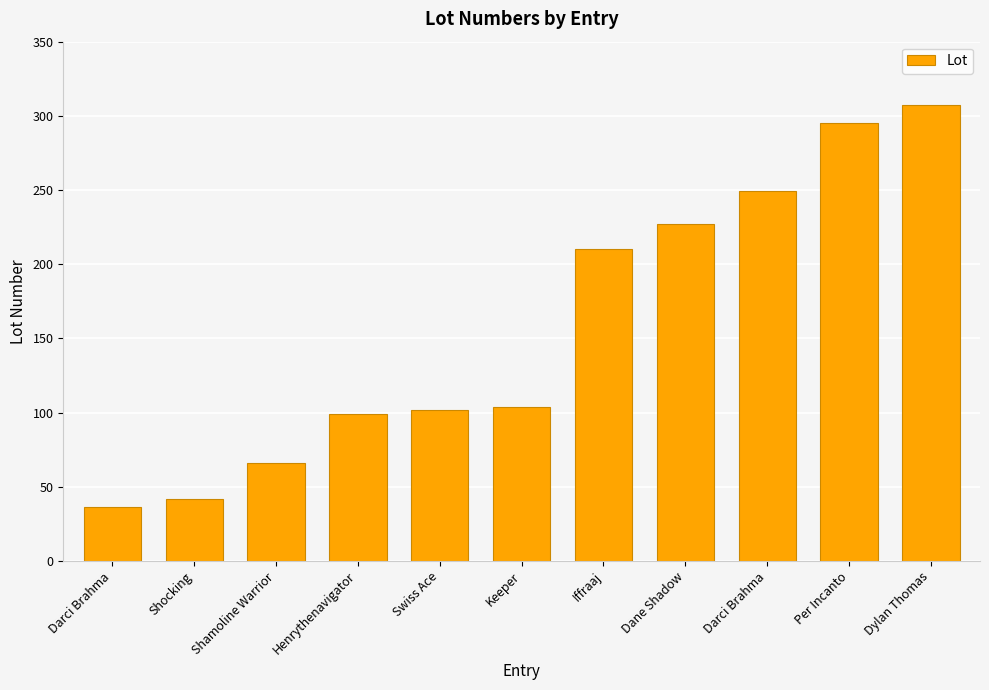

How many bars are there in total?

11